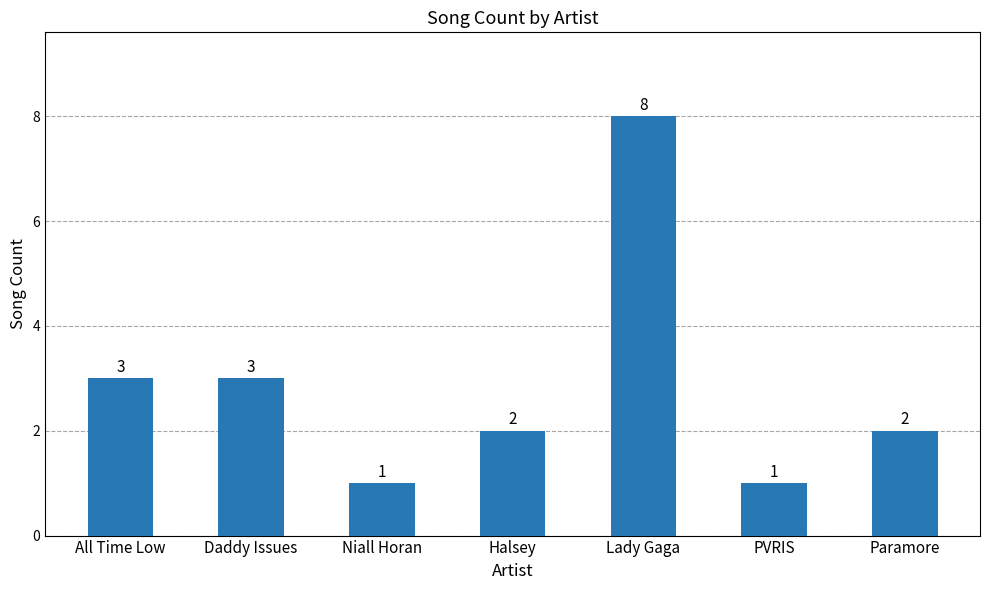

What position from the left is All Time Low?

1